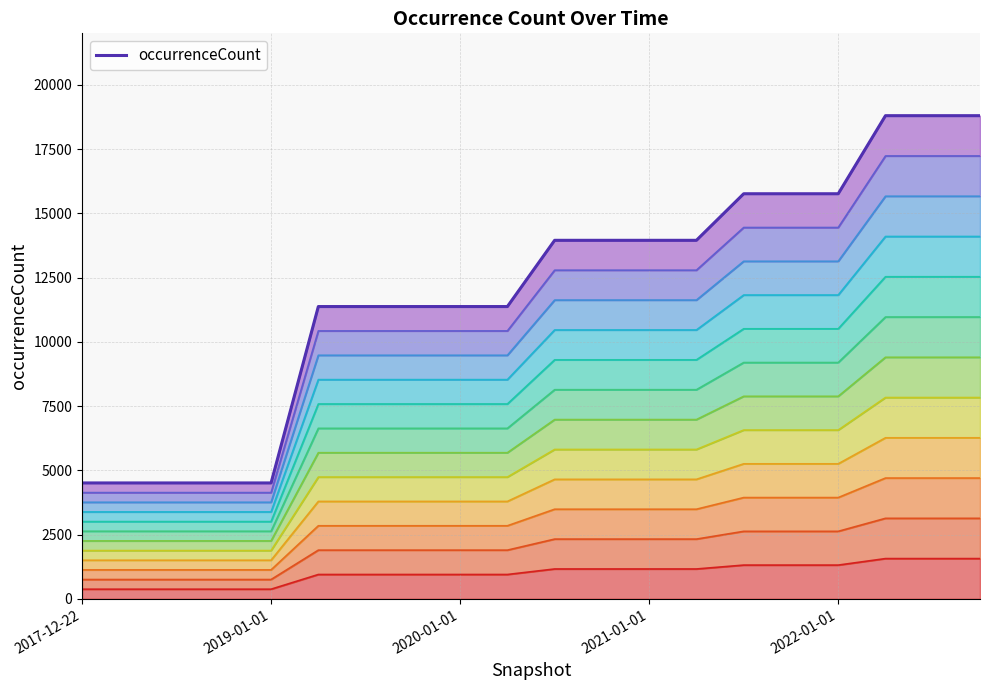

What is the change in value from 2022-01-01 to 19?

+14287